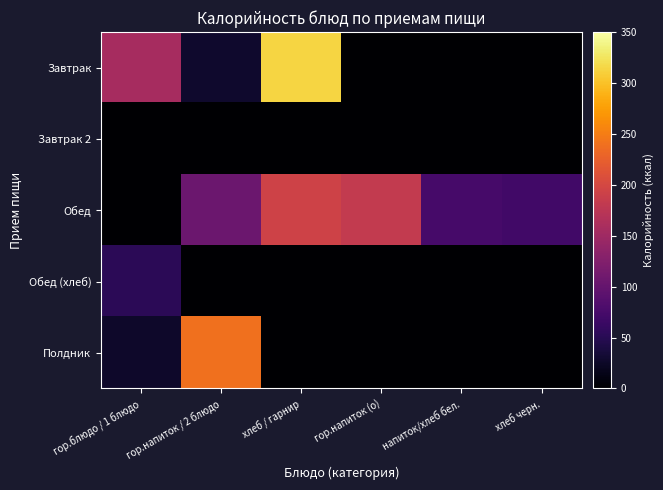

Reading left to right, extract all data points from this chart.

Завтрак: гор.блюдо / 1 блюдо=156.1	гор.напиток / 2 блюдо=28.5	хлеб / гарнир=314.0	гор.напиток (о)=0.0	напиток/хлеб бел.=0.0	хлеб черн.=0.0
Завтрак 2: гор.блюдо / 1 блюдо=0.0	гор.напиток / 2 блюдо=0.0	хлеб / гарнир=0.0	гор.напиток (о)=0.0	напиток/хлеб бел.=0.0	хлеб черн.=0.0
Обед: гор.блюдо / 1 блюдо=0.0	гор.напиток / 2 блюдо=106.4	хлеб / гарнир=193.5	гор.напиток (о)=182.6	напиток/хлеб бел.=75.0	хлеб черн.=70.5
Обед (хлеб): гор.блюдо / 1 блюдо=52.2	гор.напиток / 2 блюдо=0.0	хлеб / гарнир=0.0	гор.напиток (о)=0.0	напиток/хлеб бел.=0.0	хлеб черн.=0.0
Полдник: гор.блюдо / 1 блюдо=26.5	гор.напиток / 2 блюдо=239.7	хлеб / гарнир=0.0	гор.напиток (о)=0.0	напиток/хлеб бел.=0.0	хлеб черн.=0.0